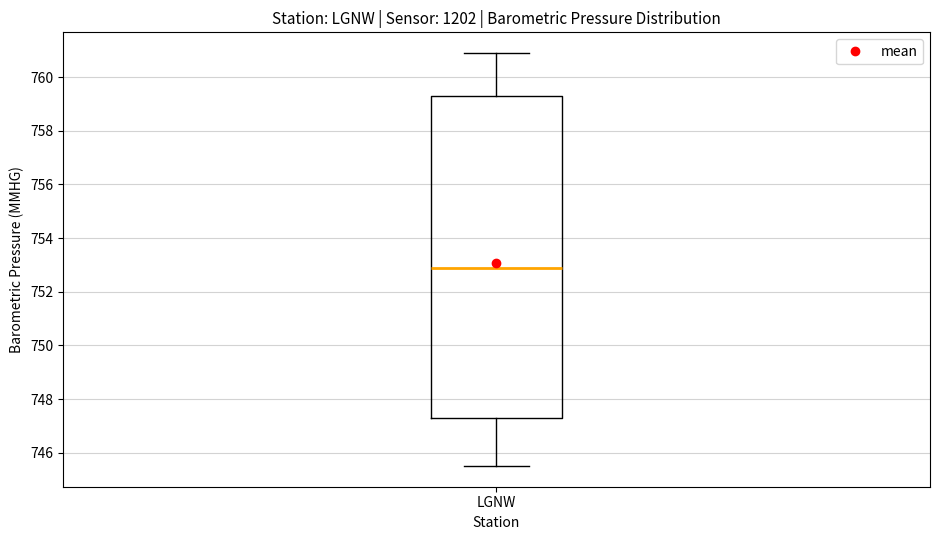

Read this box plot against the y-axis: the position of the median line, the range covered by the box, and the ends of both whiskers. The values are not printed on the chart, so give them approximately, as read against the axis.

median 753.0, box 747.4 to 759.4, whiskers 745.6 to 761.0